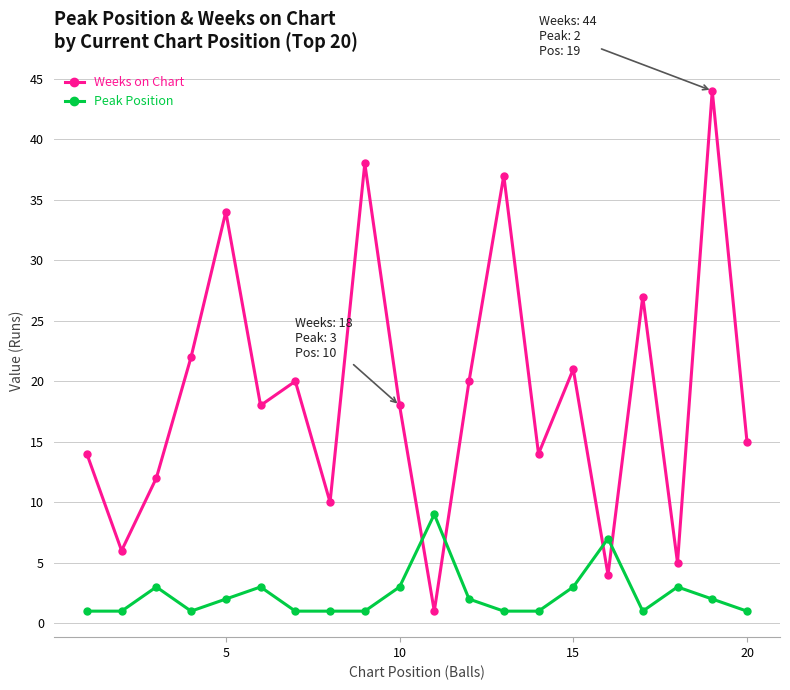

What is the maximum value shown in the chart?

44